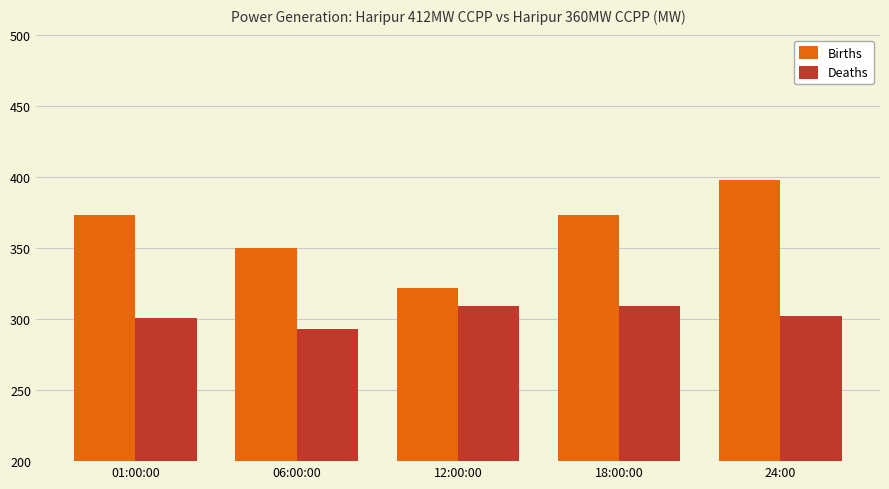

What position from the right is 18:00:00?

2